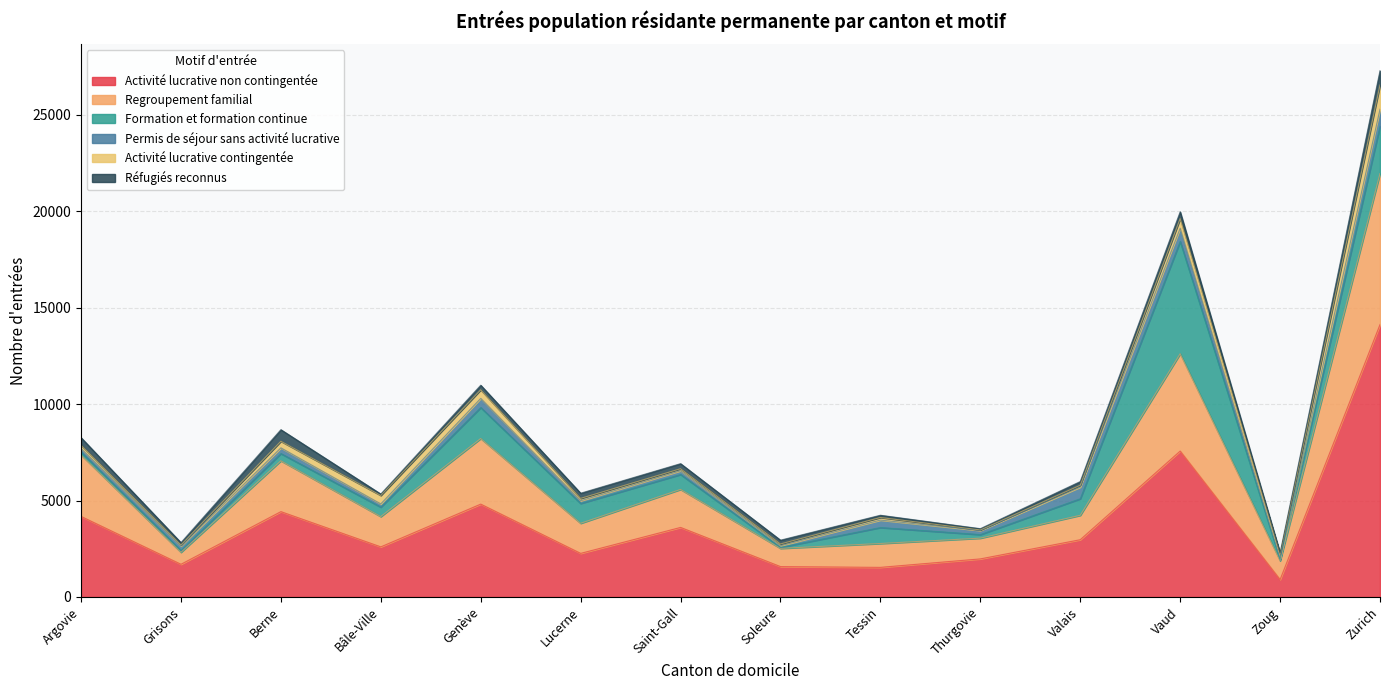

In Regroupement familial, how many points are lower than both neighbors (excluding endpoints)?

6